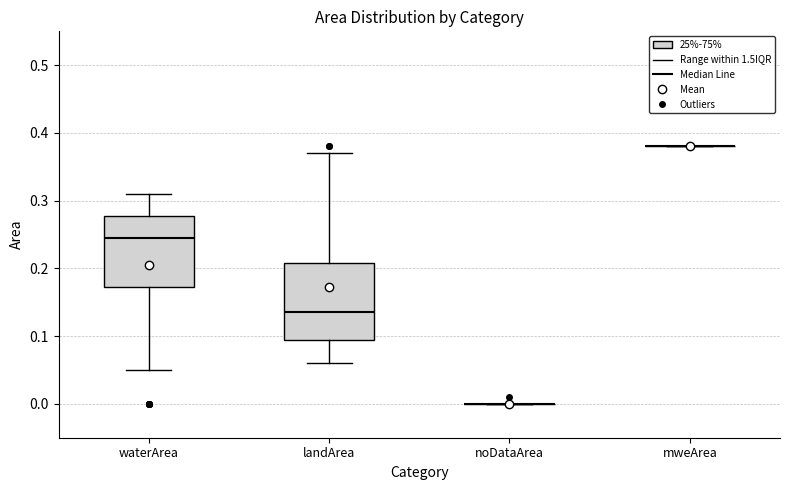

Reading left to right, transcribe this box plot: for each box, give where its median line is, the range the box spans, and where its two whiskers end, as read against the y-axis. The values are not printed on the chart, so give them approximately, as read against the axis.

waterArea: median 0.25, box 0.17 to 0.28, whiskers 0.05 to 0.31
landArea: median 0.14, box 0.10 to 0.21, whiskers 0.06 to 0.37
noDataArea: box collapsed to a line at 0.00, whiskers 0.00 to 0.00
mweArea: box collapsed to a line at 0.38, whiskers 0.38 to 0.38